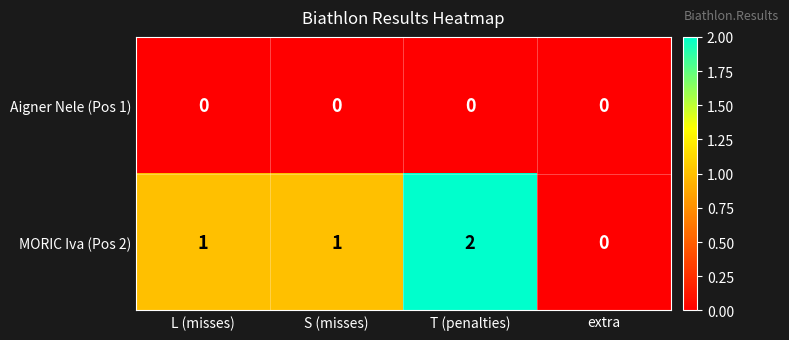

Which series changed the most between S (misses) and T (penalties)?

MORIC Iva (Pos 2)